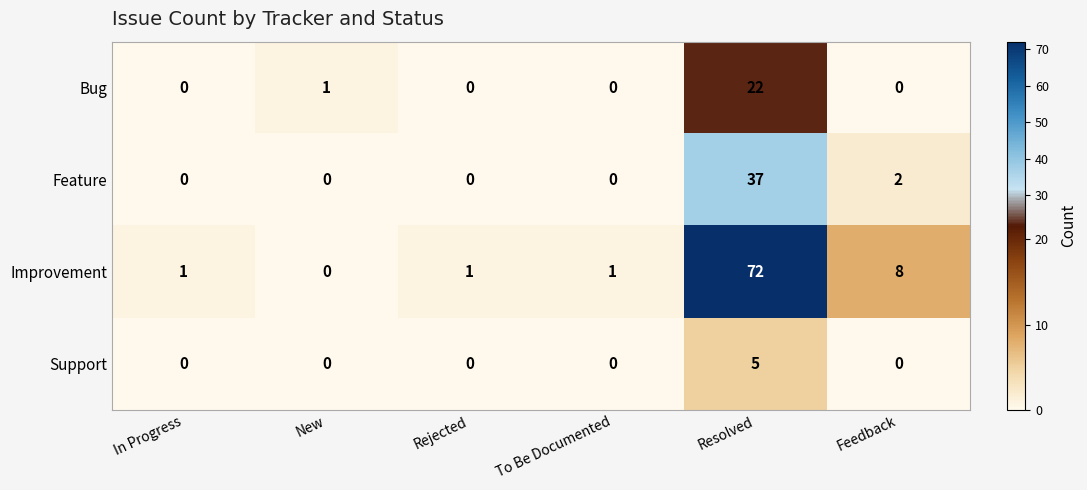

What value does the Support series have at Resolved?

5